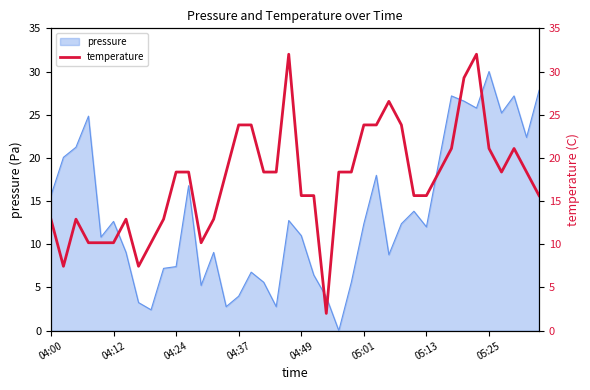

Is it true that pressure equals 7.9 at 04:12?

False